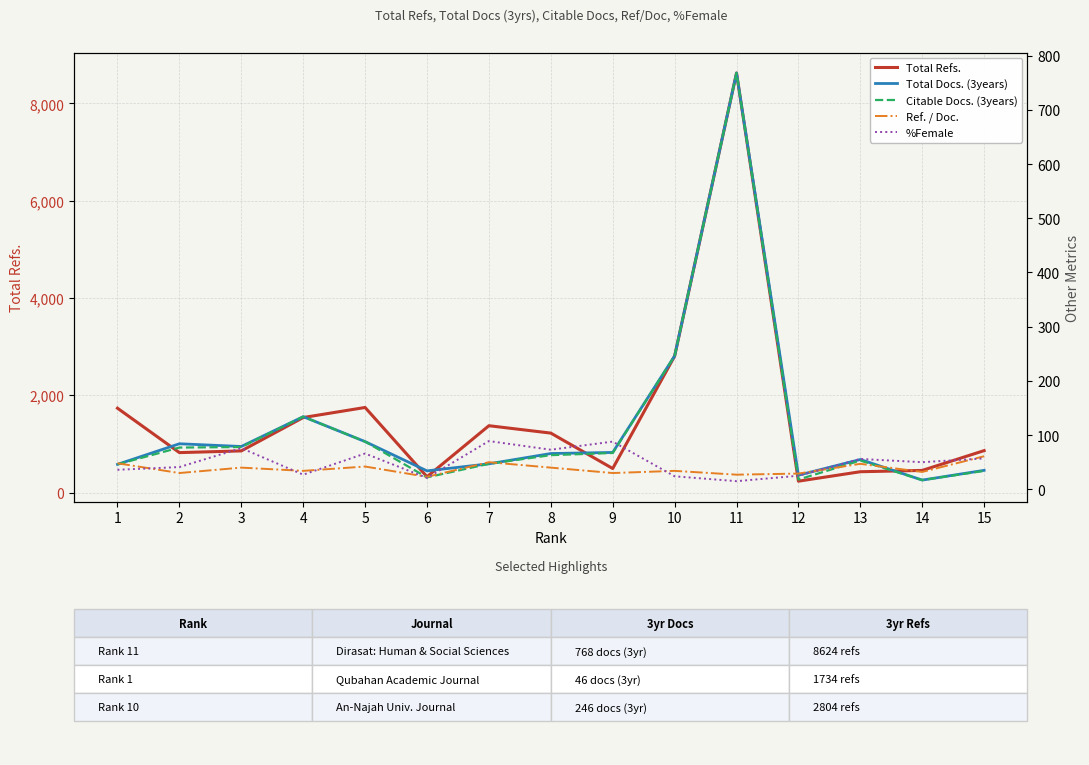

Is the value of Total Refs. at 9 greater than the value of Total Docs. (3years) at 7?

Yes